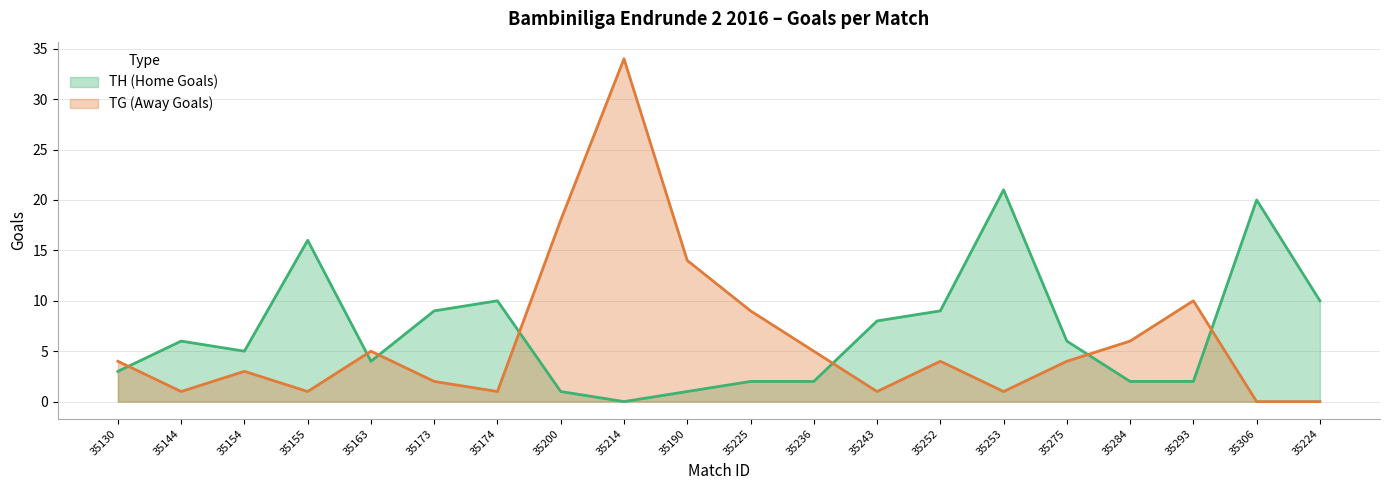

At which label does TH (Home Goals) reach its peak?

35253